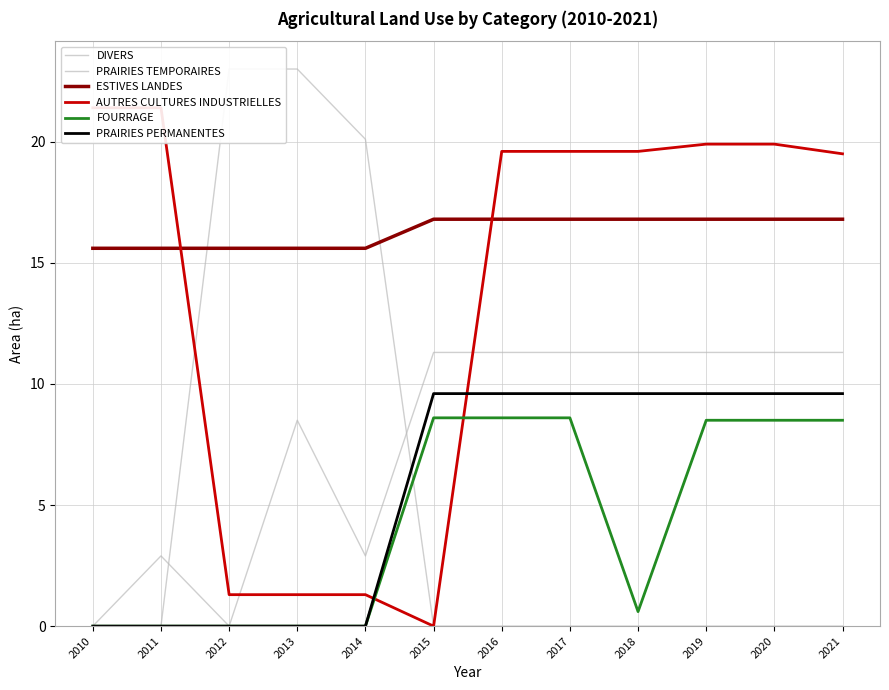

Reading right to left, extract all data points from this chart.

DIVERS: 11.3	11.3	11.3	11.3	11.3	11.3	11.3	2.9	8.5	0.0	2.9	0.0
PRAIRIES TEMPORAIRES: 0.0	0.0	0.0	0.0	0.0	0.0	0.0	20.1	23.0	23.0	0.0	0.0
ESTIVES LANDES: 16.8	16.8	16.8	16.8	16.8	16.8	16.8	15.6	15.6	15.6	15.6	15.6
AUTRES CULTURES INDUSTRIELLES: 19.5	19.9	19.9	19.6	19.6	19.6	0.0	1.3	1.3	1.3	21.4	21.4
FOURRAGE: 8.5	8.5	8.5	0.6	8.6	8.6	8.6	0.0	0.0	0.0	0.0	0.0
PRAIRIES PERMANENTES: 9.6	9.6	9.6	9.6	9.6	9.6	9.6	0.0	0.0	0.0	0.0	0.0